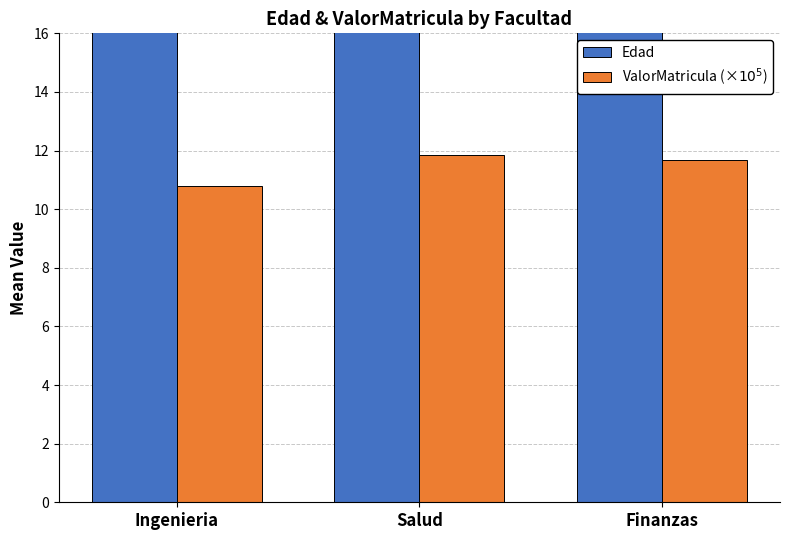

Where is ValorMatricula (×$10^5$) nearest to the value 11?

Ingenieria